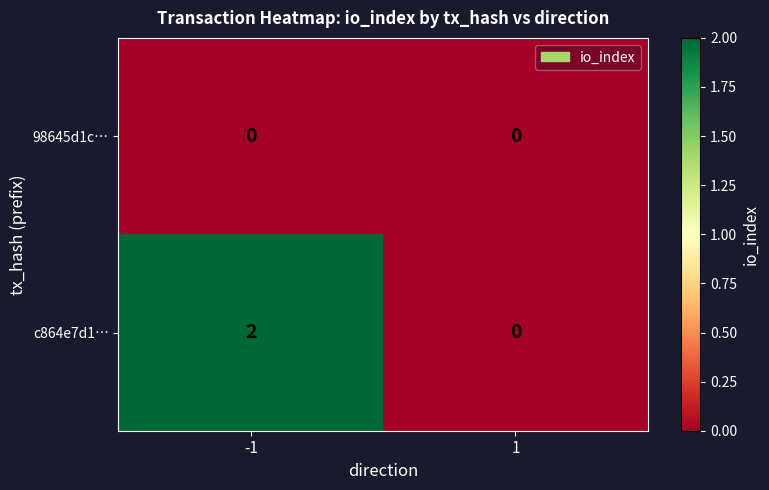

List the series in order of their overall mean, lowest first.

98645d1c…, c864e7d1…